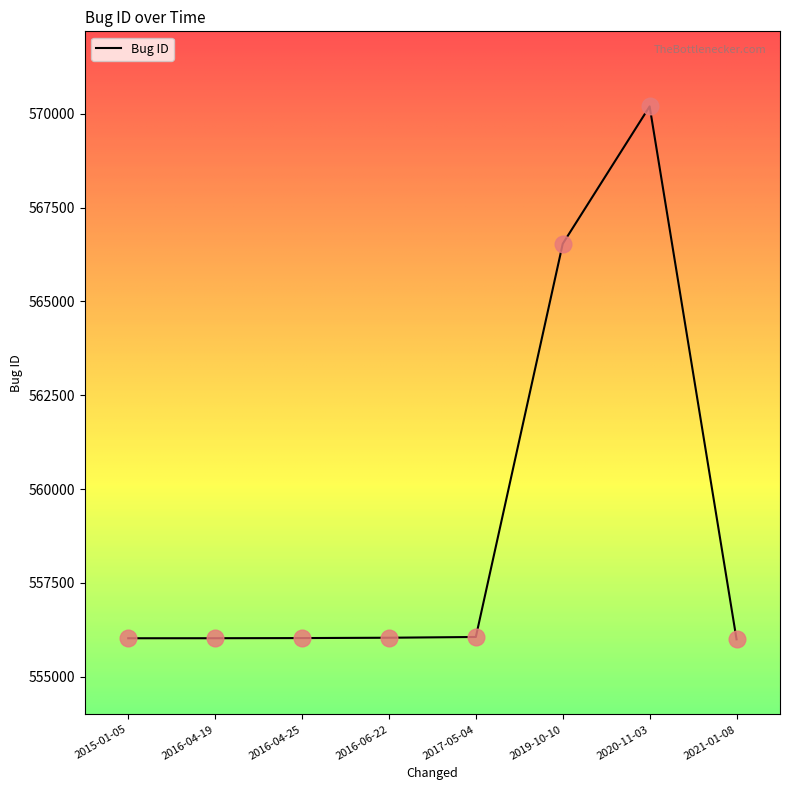

What is the change in value from 2015-01-05 to 2019-10-10?

+10511